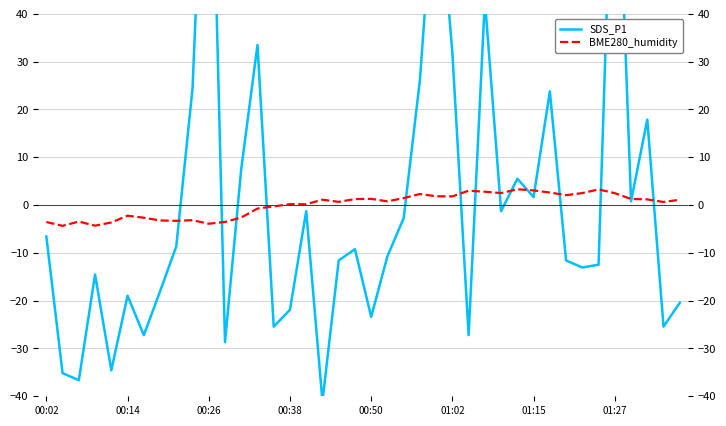

What are all the series names shown in the legend?

SDS_P1, BME280_humidity